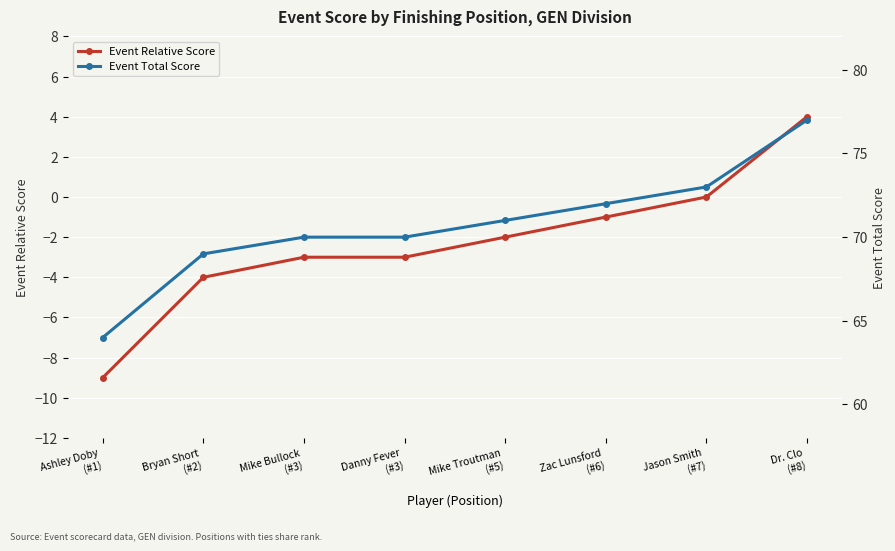

At which label is Event Total Score closest to 70?

Mike Bullock
(#3)